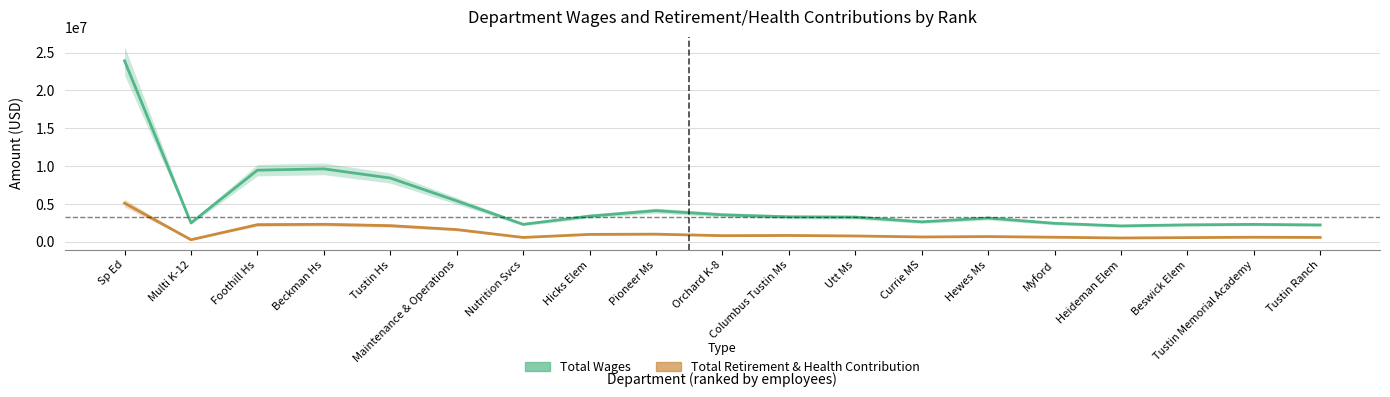

What is the sum of all Total Retirement & Health Contribution values?

22554810